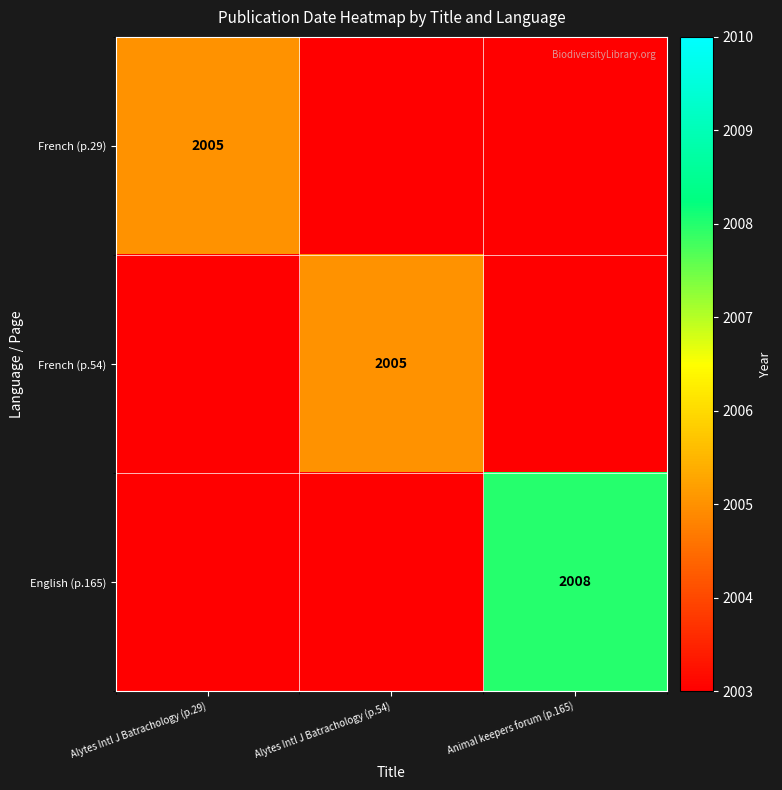

Is it true that English (p.165) equals 2008 at Animal keepers forum (p.165)?

True